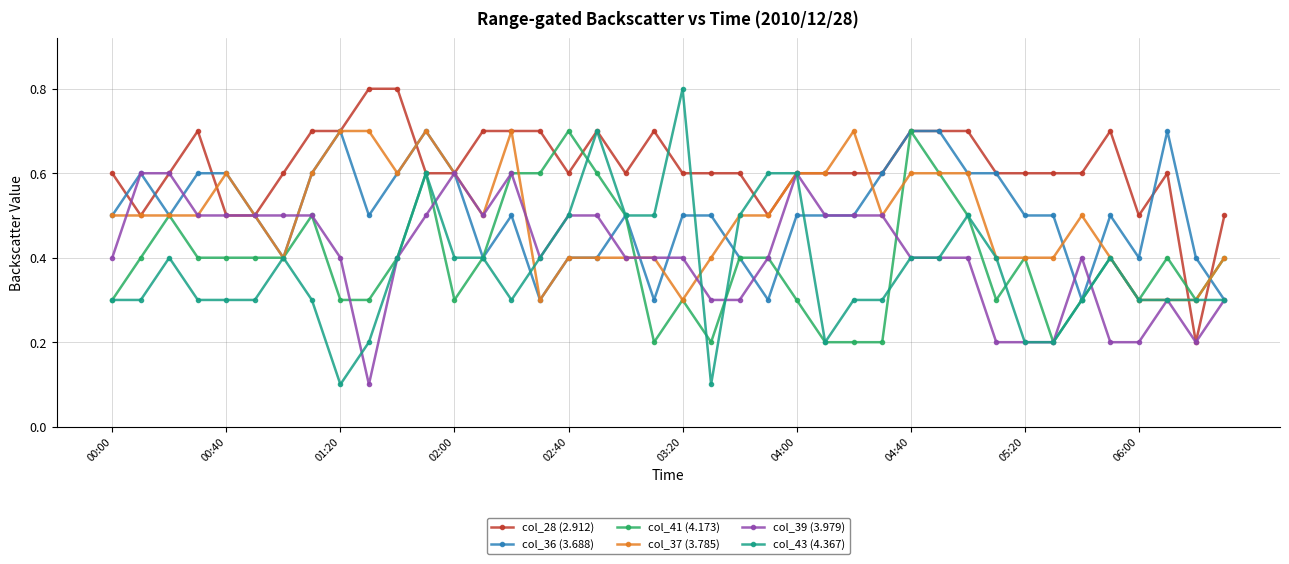

Which series has the largest range (max minus min)?

col_43 (4.367)